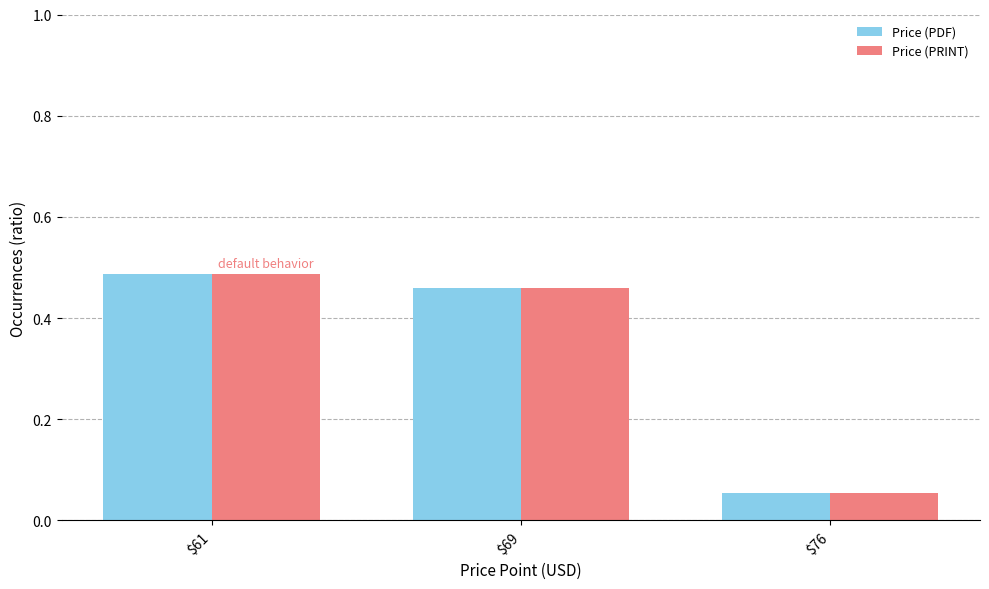

Count the Price (PDF) values in the range 0 to 1.

3